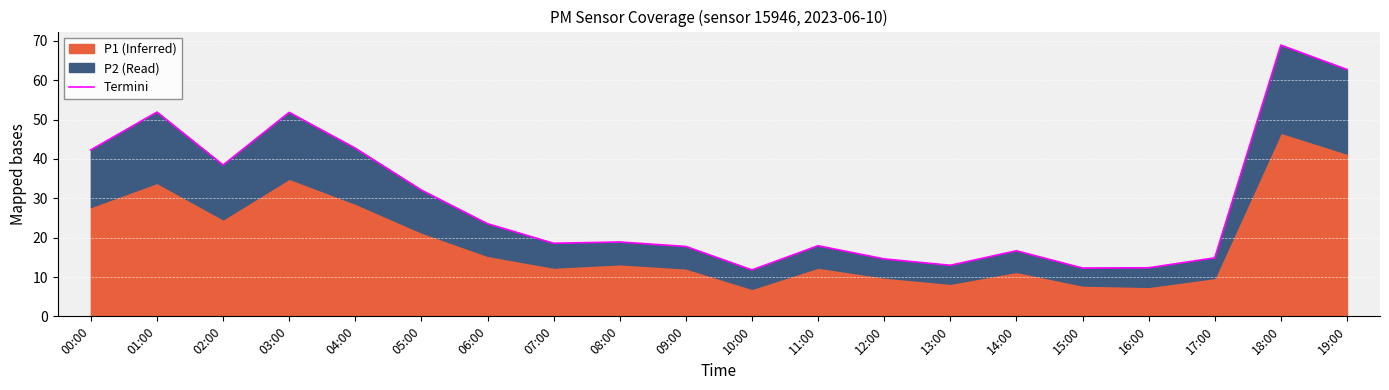

What is the difference between the maximum and minimum values?

57.2